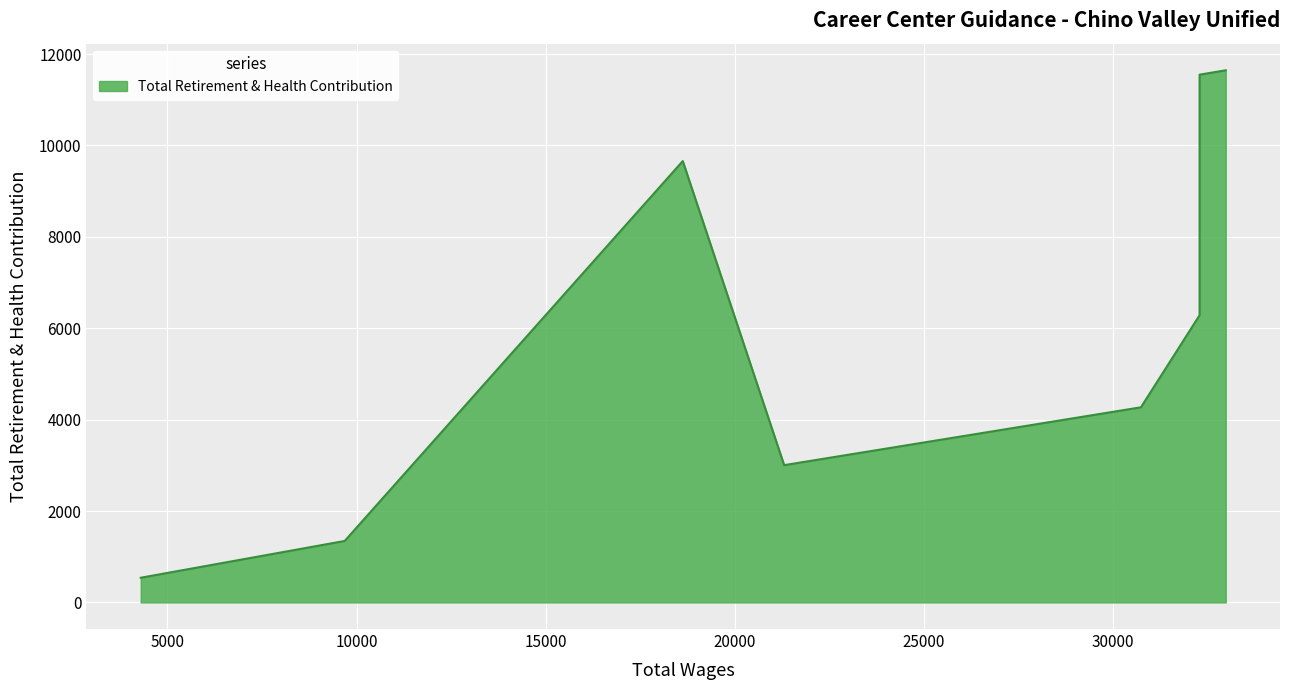

What is the sum of all values?

48296